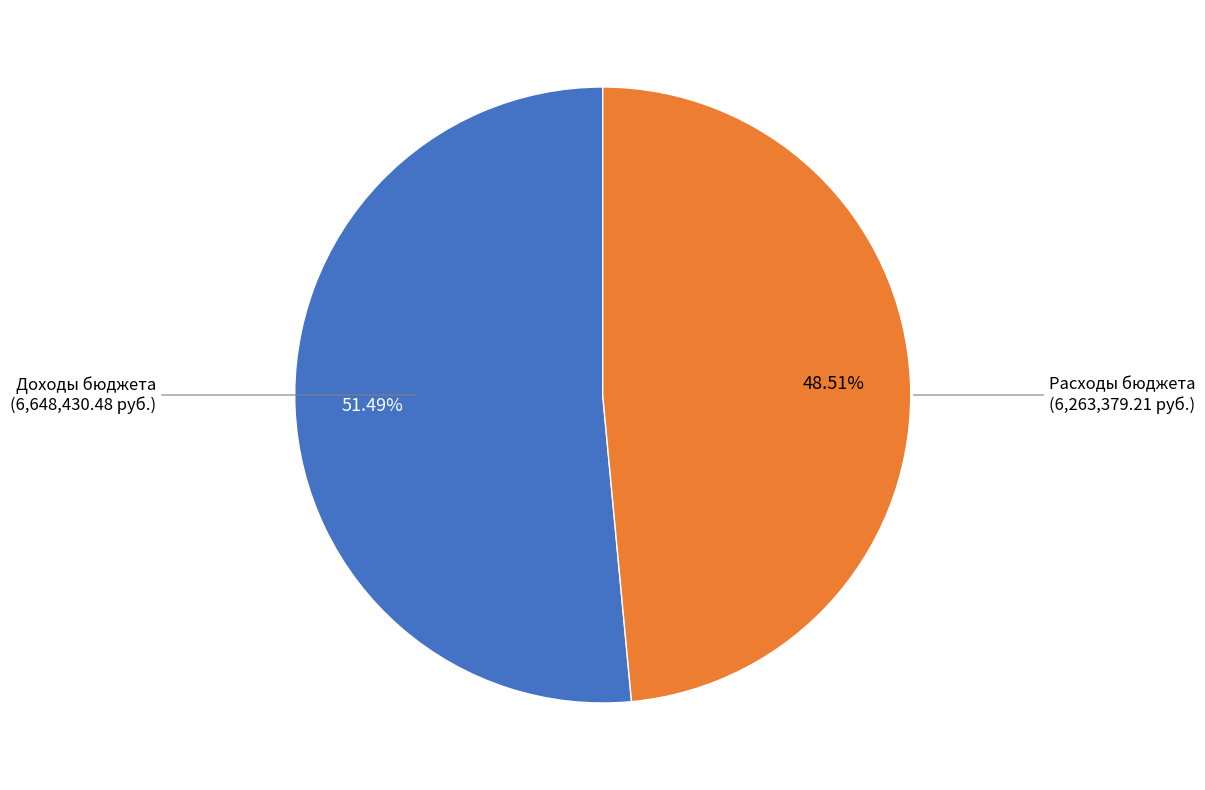

What percentage is the Расходы бюджета slice, to the nearest percent?

49%